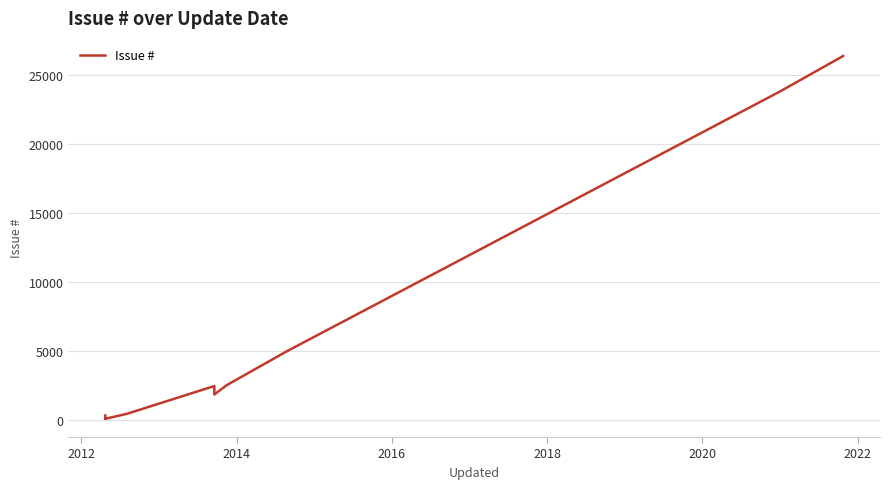

How many values exceed 430?

7